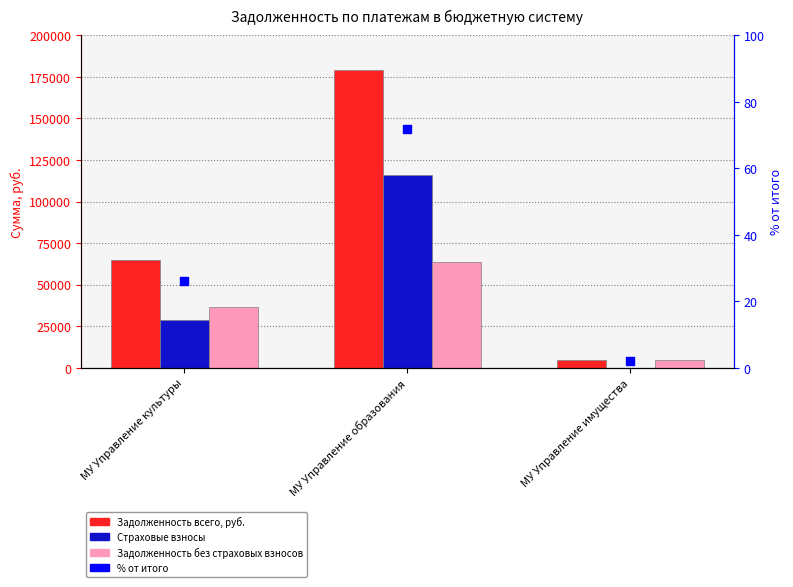

What is the total value across all series at МУ Управление имущества?

9875.7